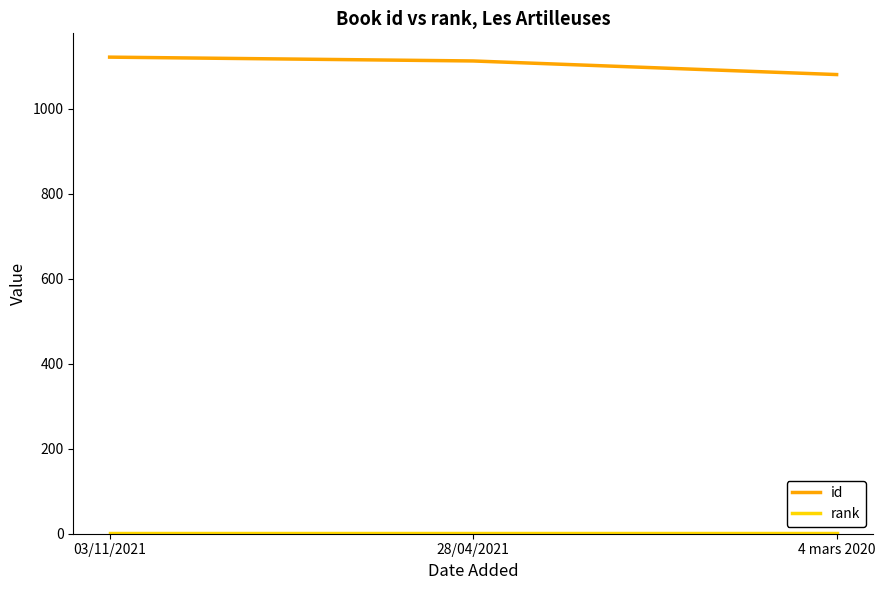

What is the total value across all series at 28/04/2021?

1114